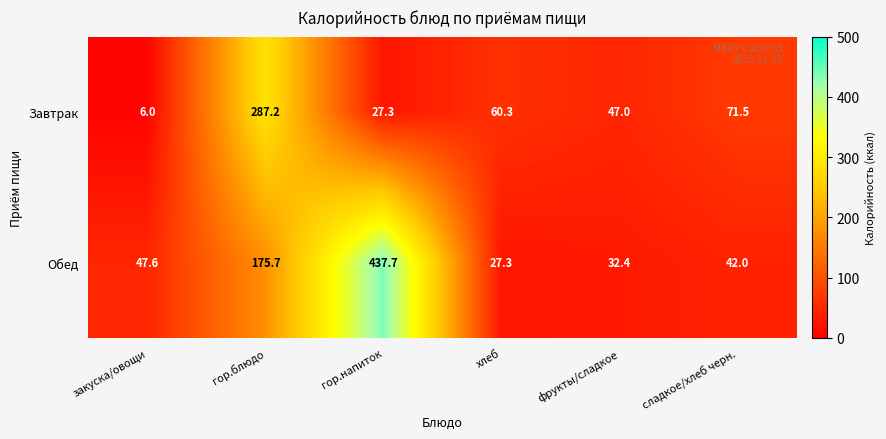

What is the average value of the Завтрак series?

83.2